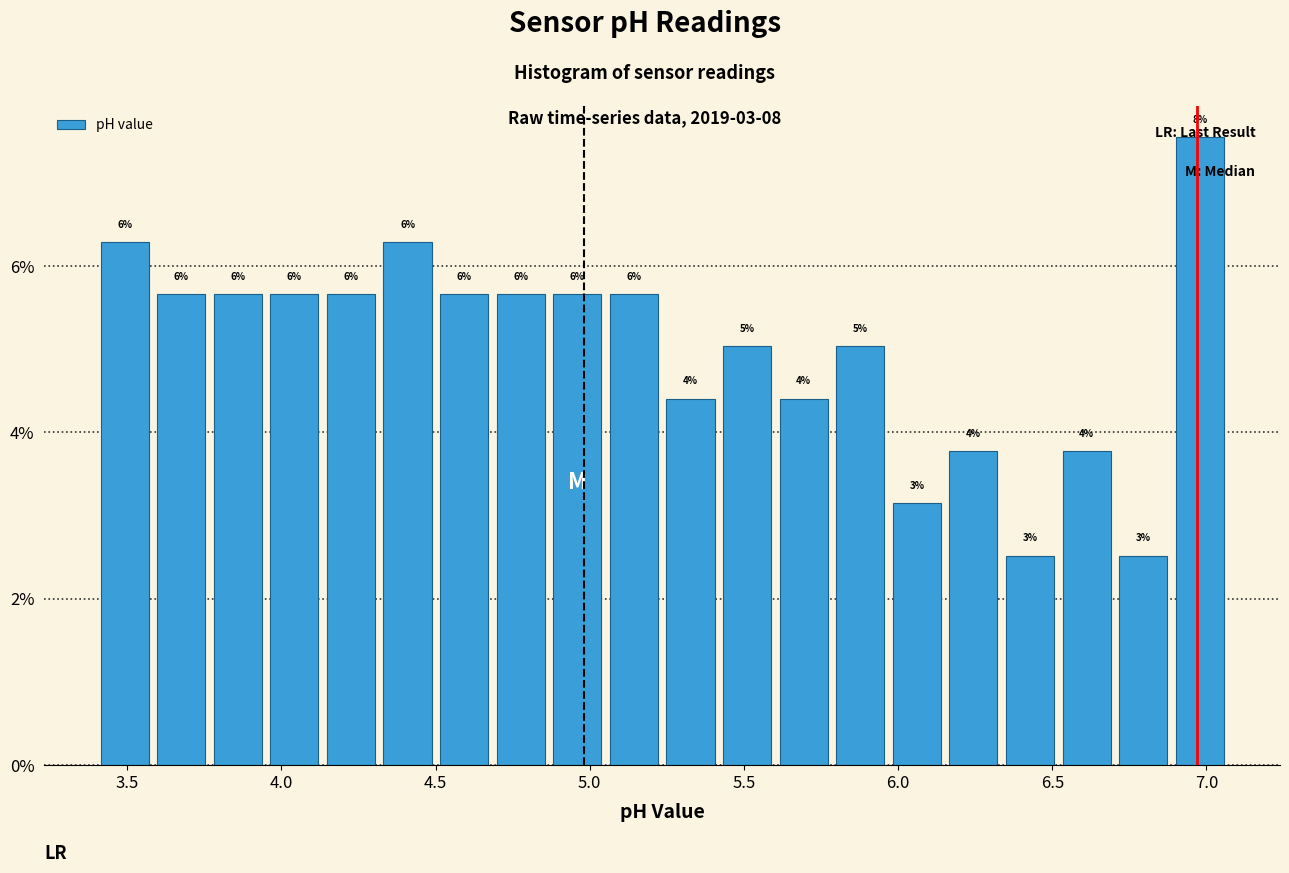

Around what value on the x-axis is the tallest bar? Give the approximate position of its centre, as read against the axis.

7.00